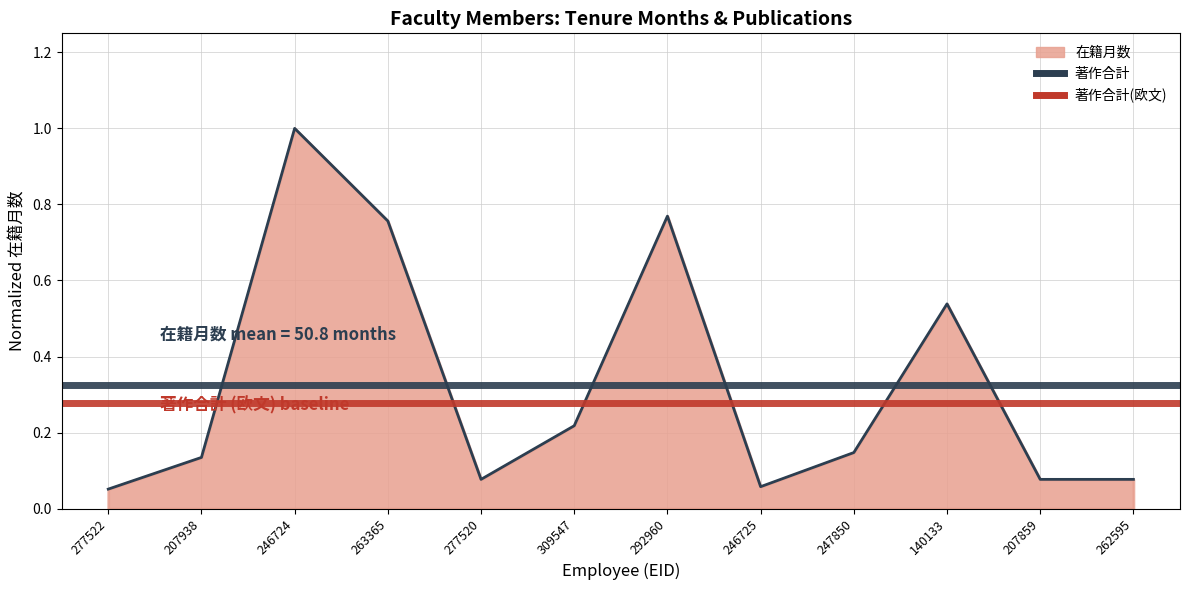

At which label does 著作合計(欧文) reach its peak?

277522